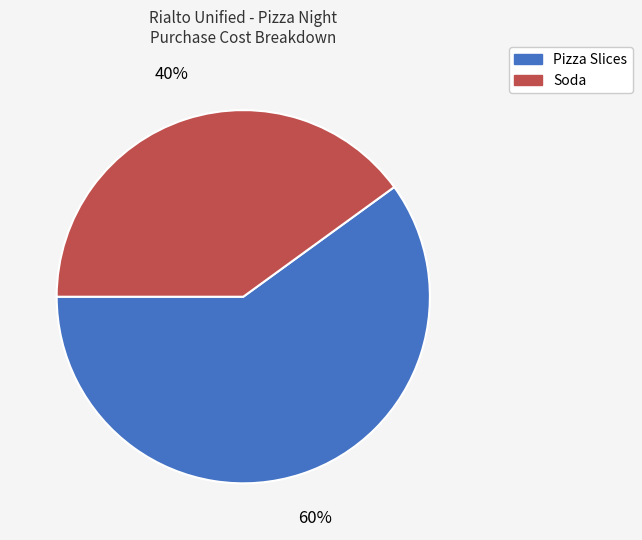

Which has a higher value, Soda or Pizza Slices?

Pizza Slices